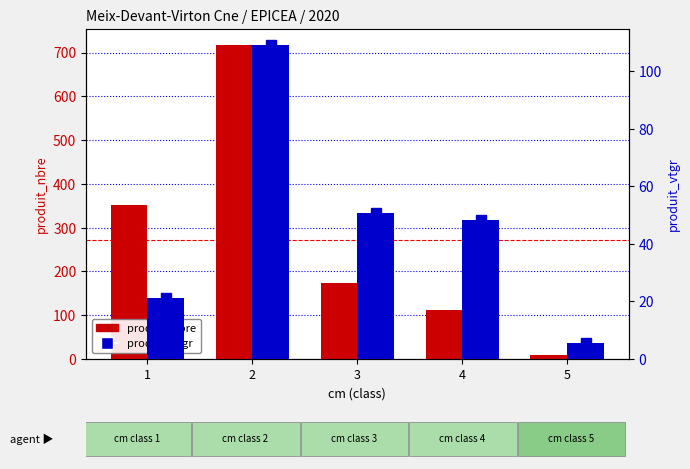

Are the bars horizontal?

No